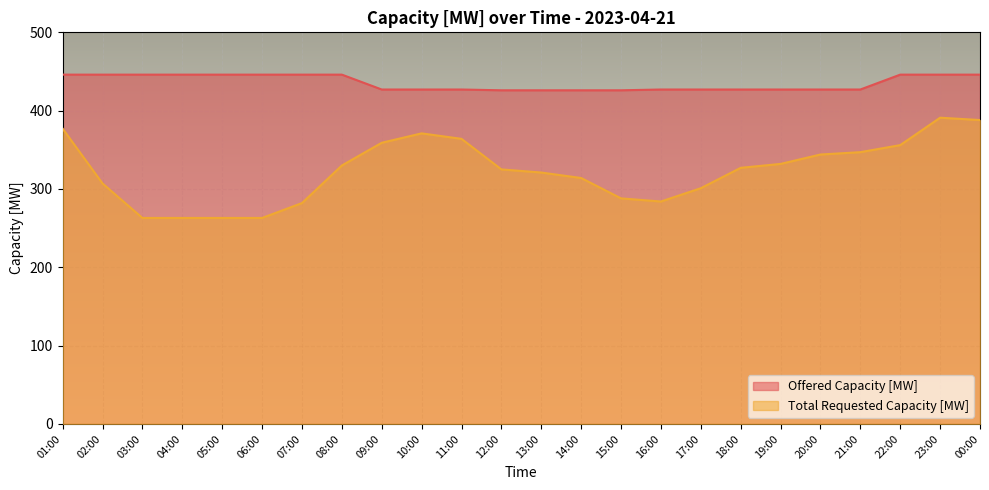

How many distinct data groups are displayed?

2